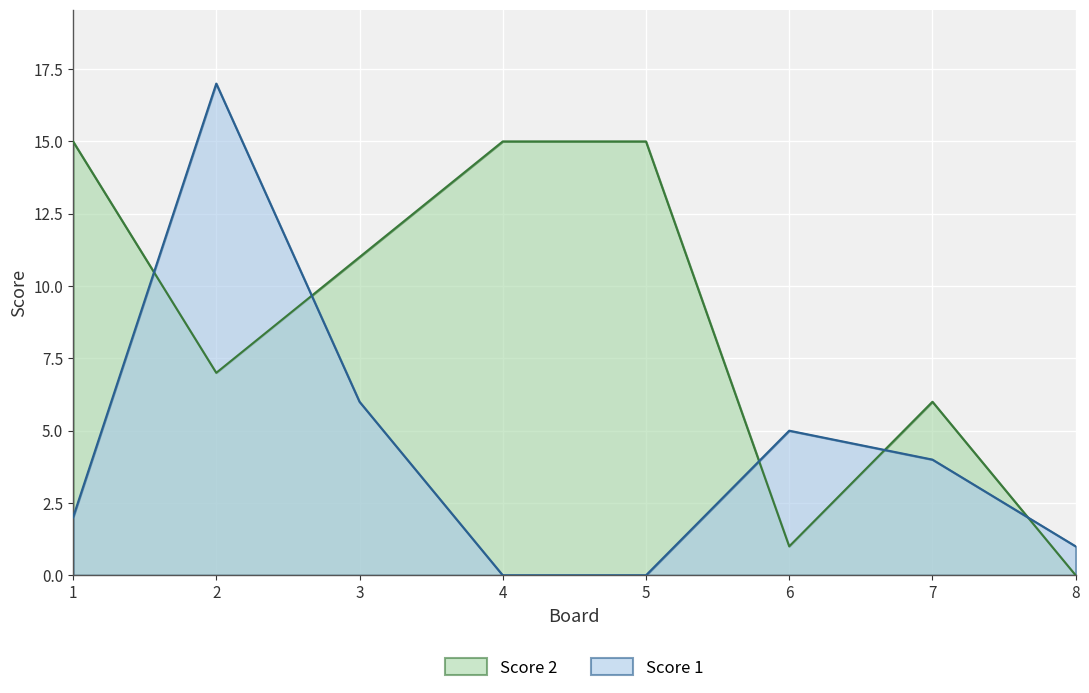

Reading left to right, what are all the values shown in this chart?

Score 1: 1=2	2=17	3=6	4=0	5=0	6=5	7=4	8=1
Score 2: 1=15	2=7	3=11	4=15	5=15	6=1	7=6	8=0